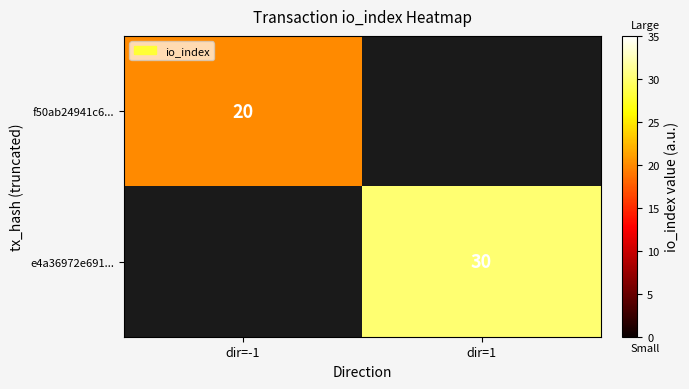

The value of f50ab24941c6... at dir=-1 is 9. True or false?

False